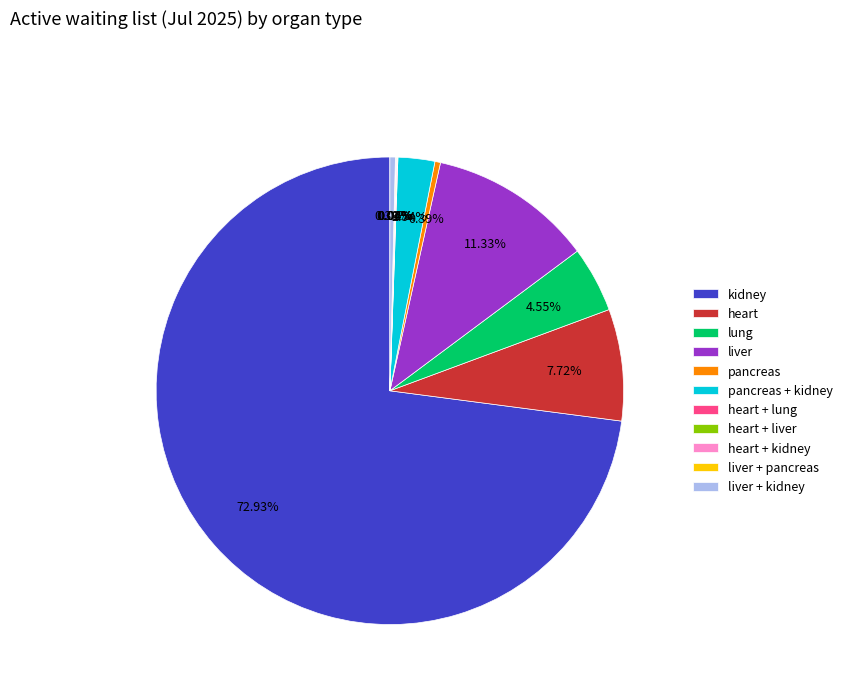

To the nearest percent, what portion does heart represent?

8%